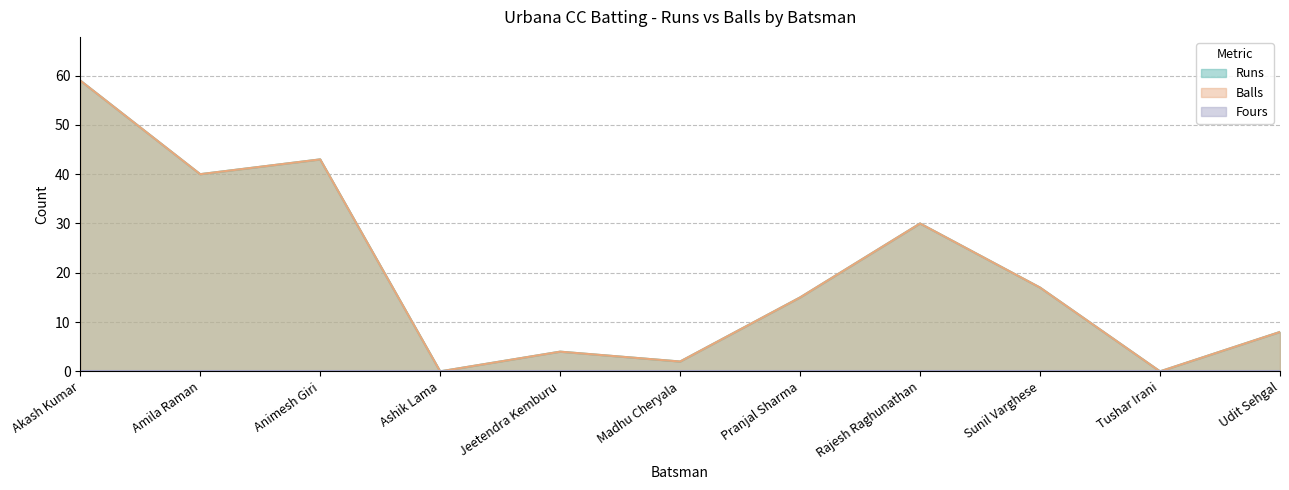

What is the maximum value for Balls?

59